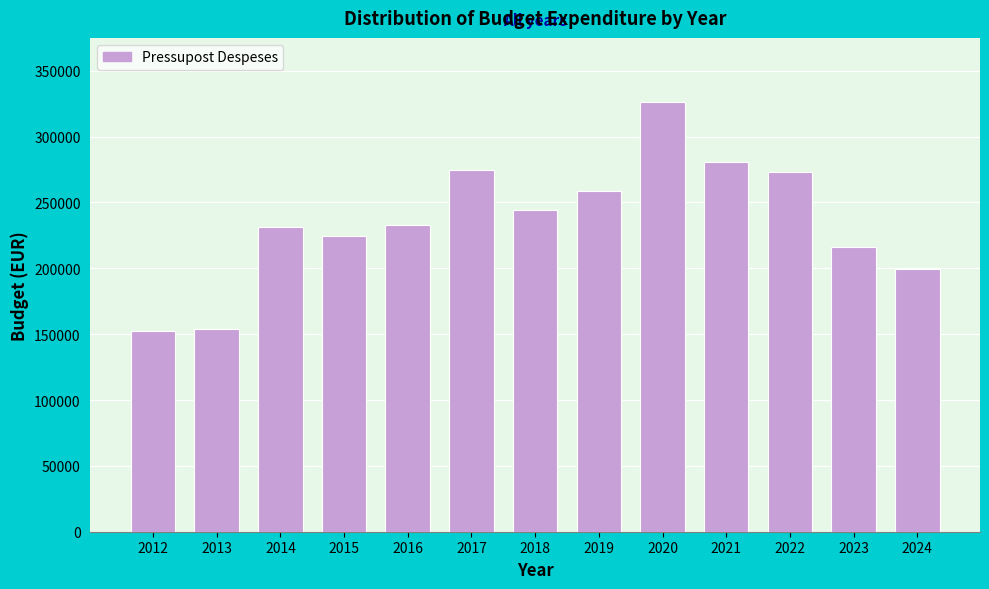

What is the maximum value shown in the chart?

326026